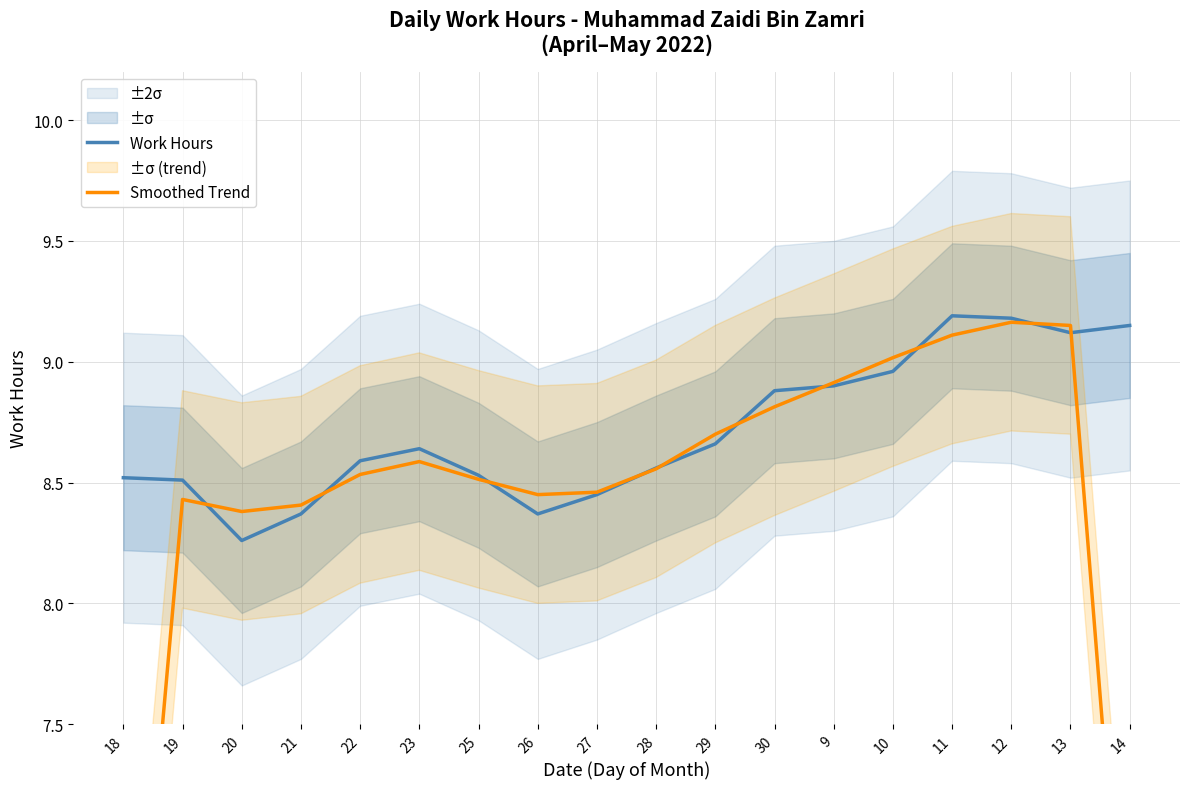

Which label corresponds to the largest value in the chart?

11